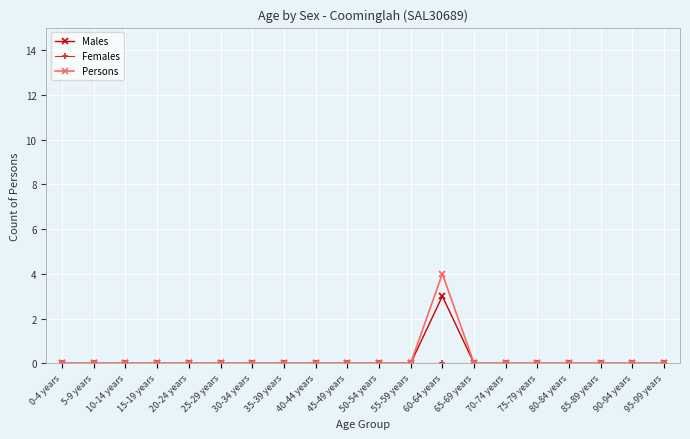

Between 0-4 years and 60-64 years, which series saw the biggest shift?

Persons